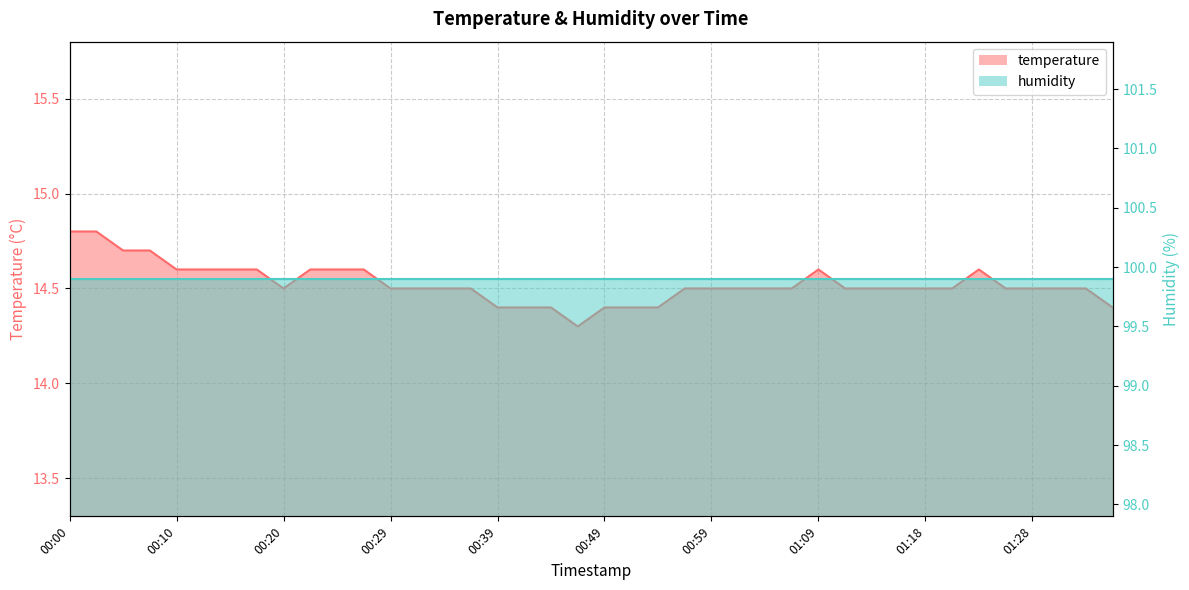

Reading left to right, list all the values displayed in this chart.

00:00=14.8	00:02=14.8	00:05=14.7	00:07=14.7	00:10=14.6	00:12=14.6	00:15=14.6	00:17=14.6	00:20=14.5	00:22=14.6	00:25=14.6	00:27=14.6	00:29=14.5	00:32=14.5	00:34=14.5	00:37=14.5	00:39=14.4	00:42=14.4	00:44=14.4	00:47=14.3	00:49=14.4	00:52=14.4	00:54=14.4	00:56=14.5	00:59=14.5	01:01=14.5	01:04=14.5	01:06=14.5	01:09=14.6	01:11=14.5	01:14=14.5	01:16=14.5	01:18=14.5	01:21=14.5	01:23=14.6	01:26=14.5	01:28=14.5	01:31=14.5	01:33=14.5	01:36=14.4